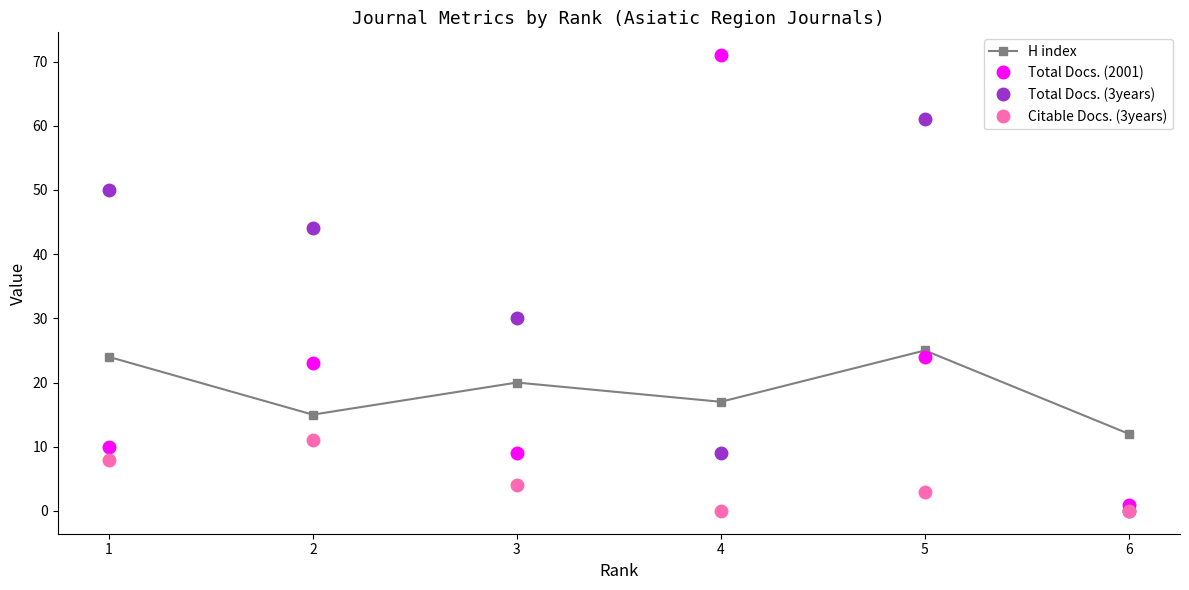

What are all the series names shown in the legend?

H index, Total Docs. (2001), Total Docs. (3years), Citable Docs. (3years)